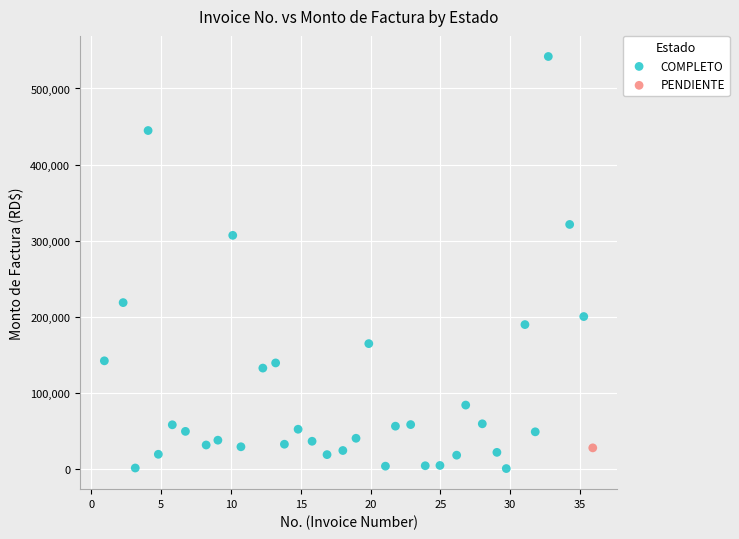

What are all the series names shown in the legend?

COMPLETO, PENDIENTE